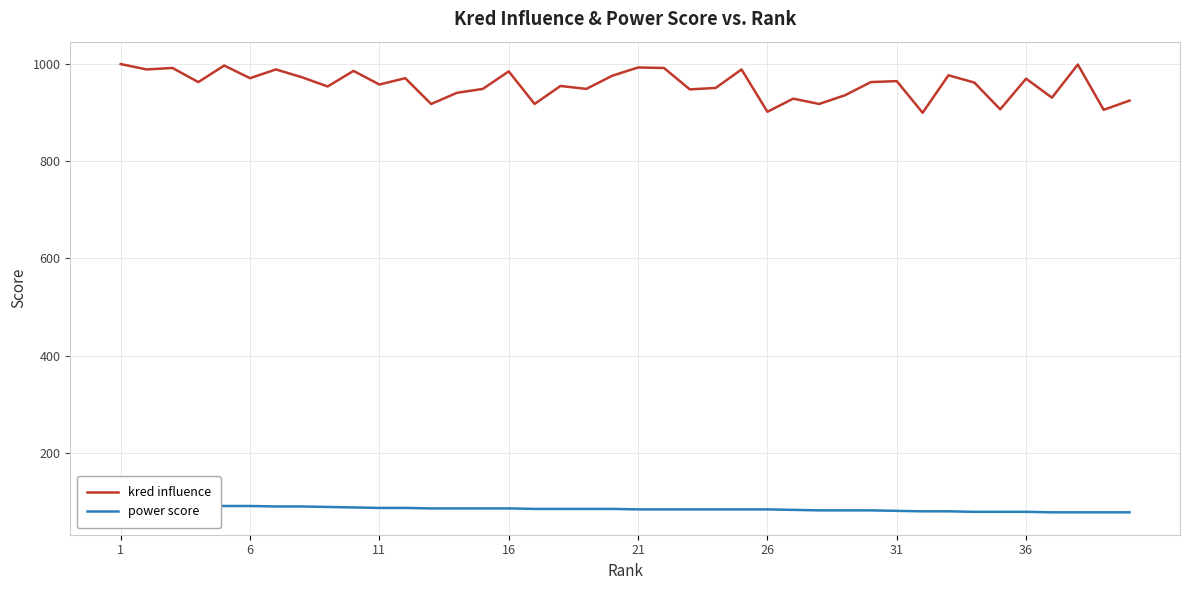

What is the minimum value for kred influence?

899